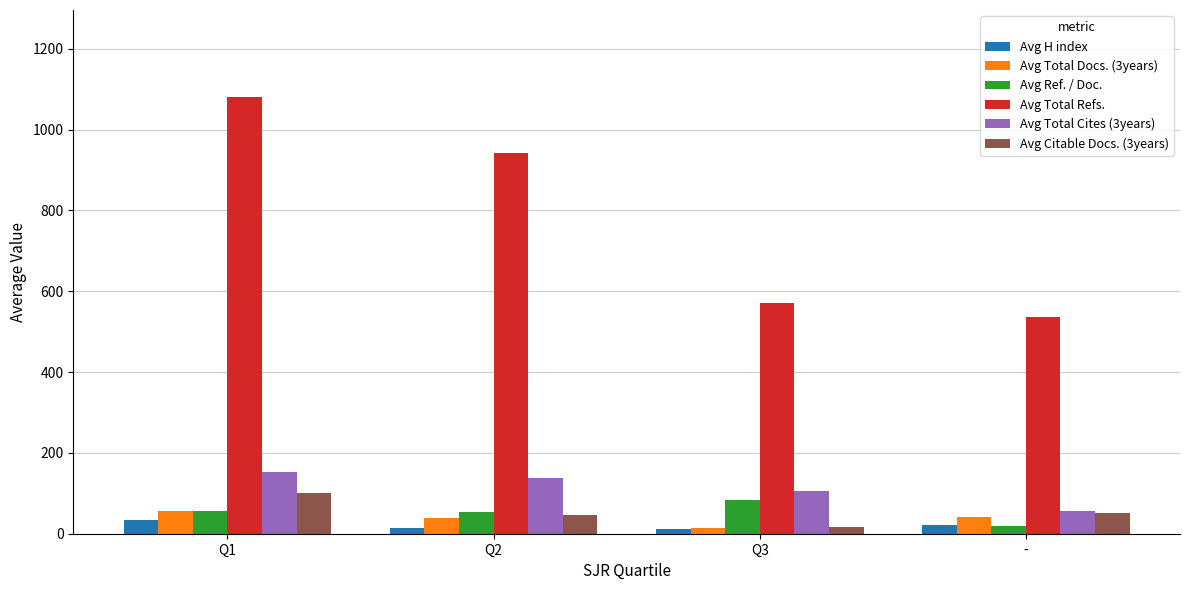

What is the label of the 2nd bar from the left?

Q2